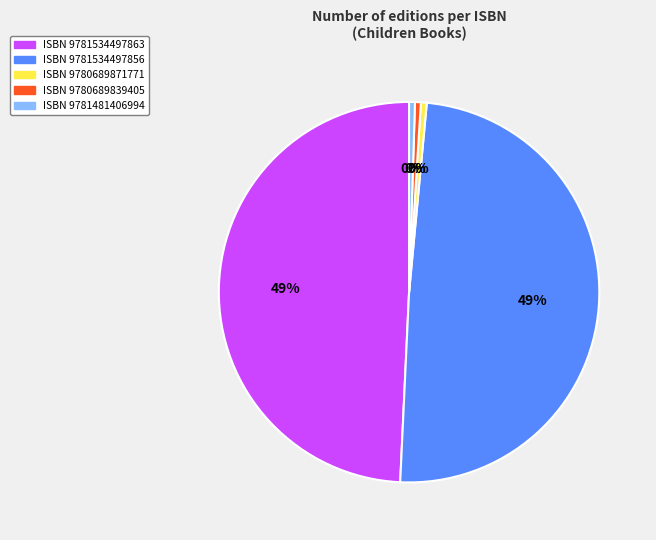

Is there any slice that represents more than half of the pie?

No